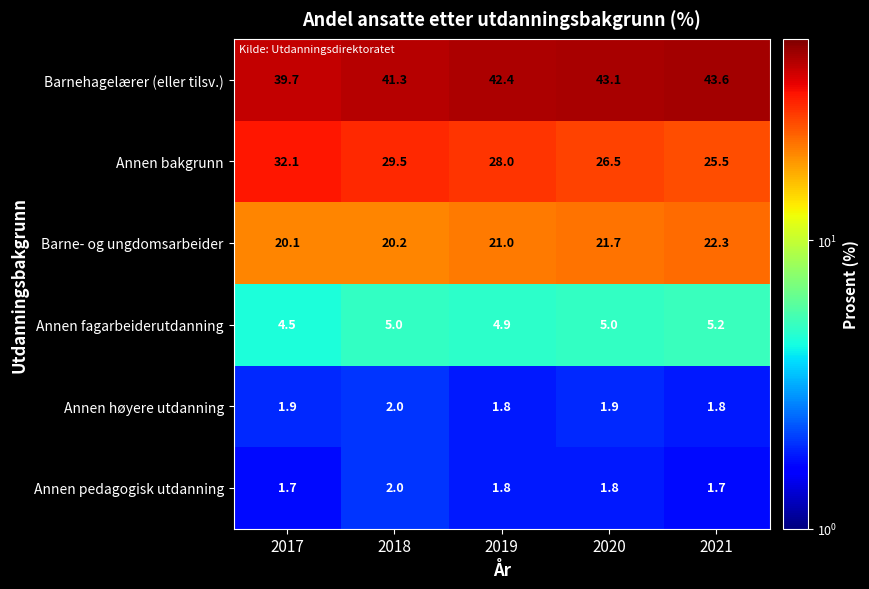

What is the difference between the Annen pedagogisk utdanning values at 2018 and 2021?

0.3